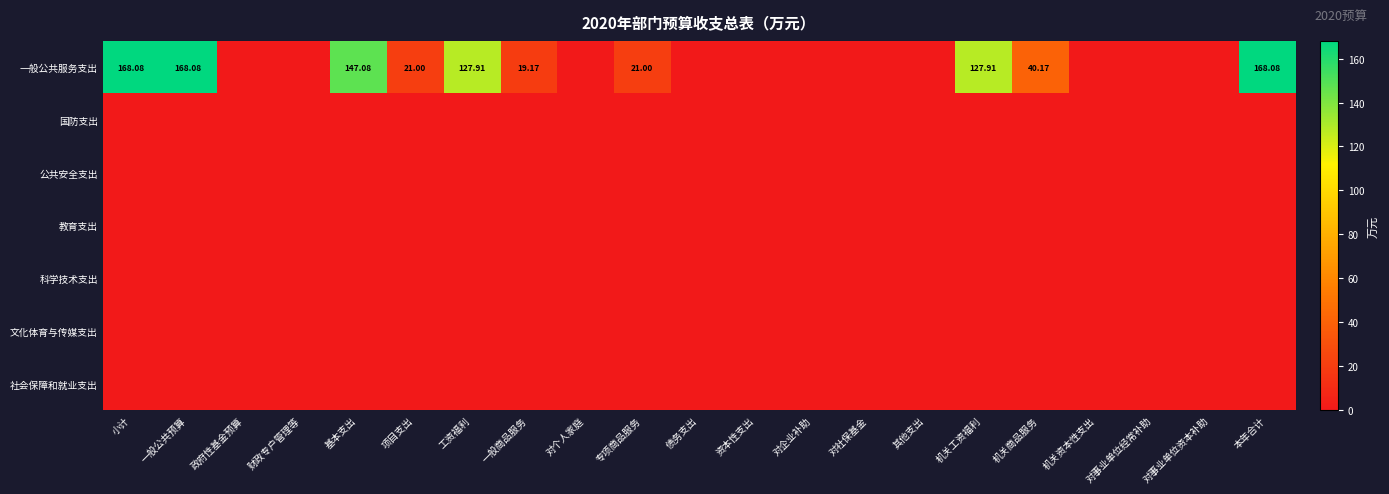

True or false: 一般公共服务支出 has a value of 6.7 at 项目支出.

False